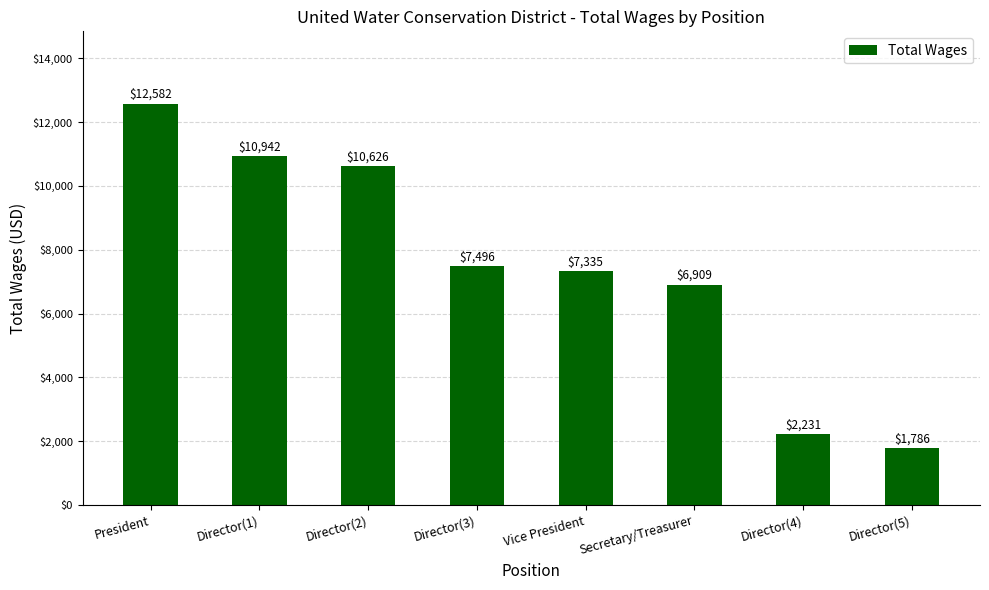

What is the ratio of the value at Vice President to the value at Director(5)?

4.1